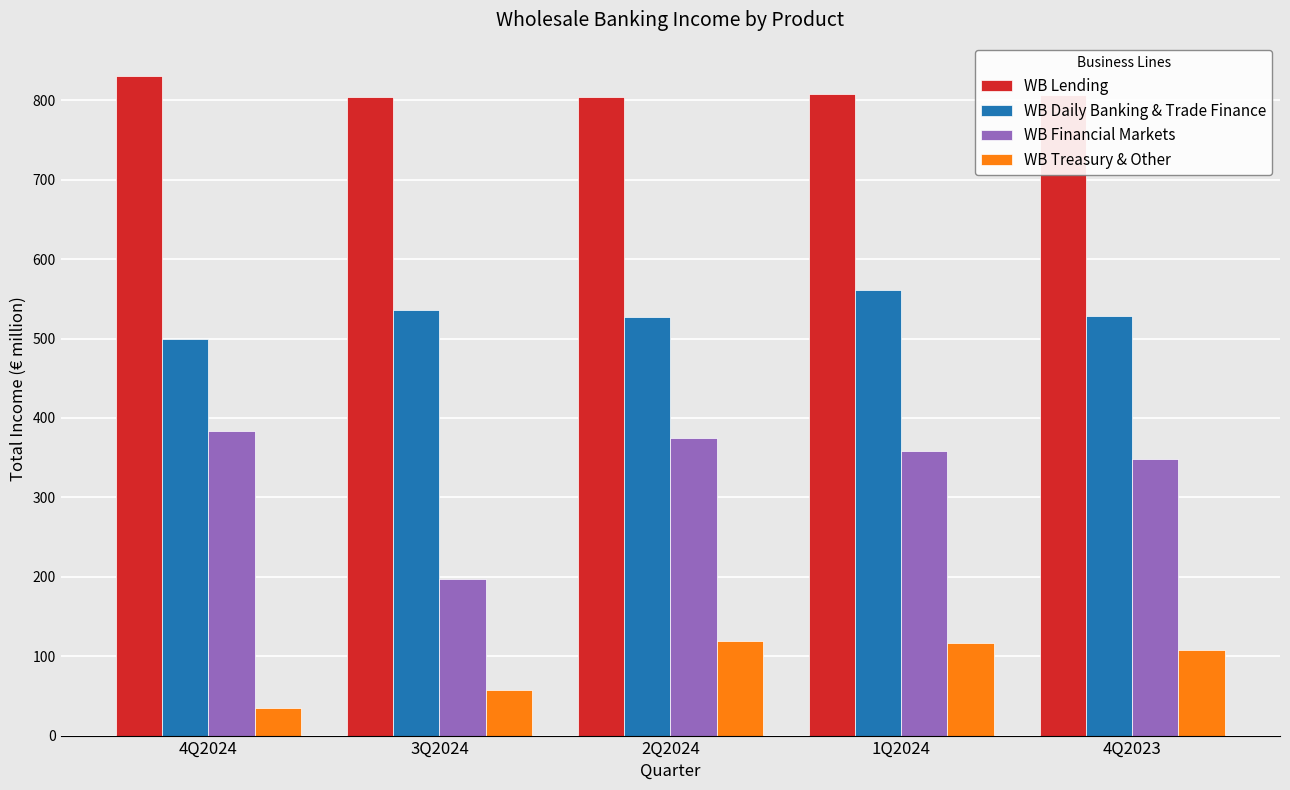

What is the value of the WB Treasury & Other bar at the 4th from the left?

117.1